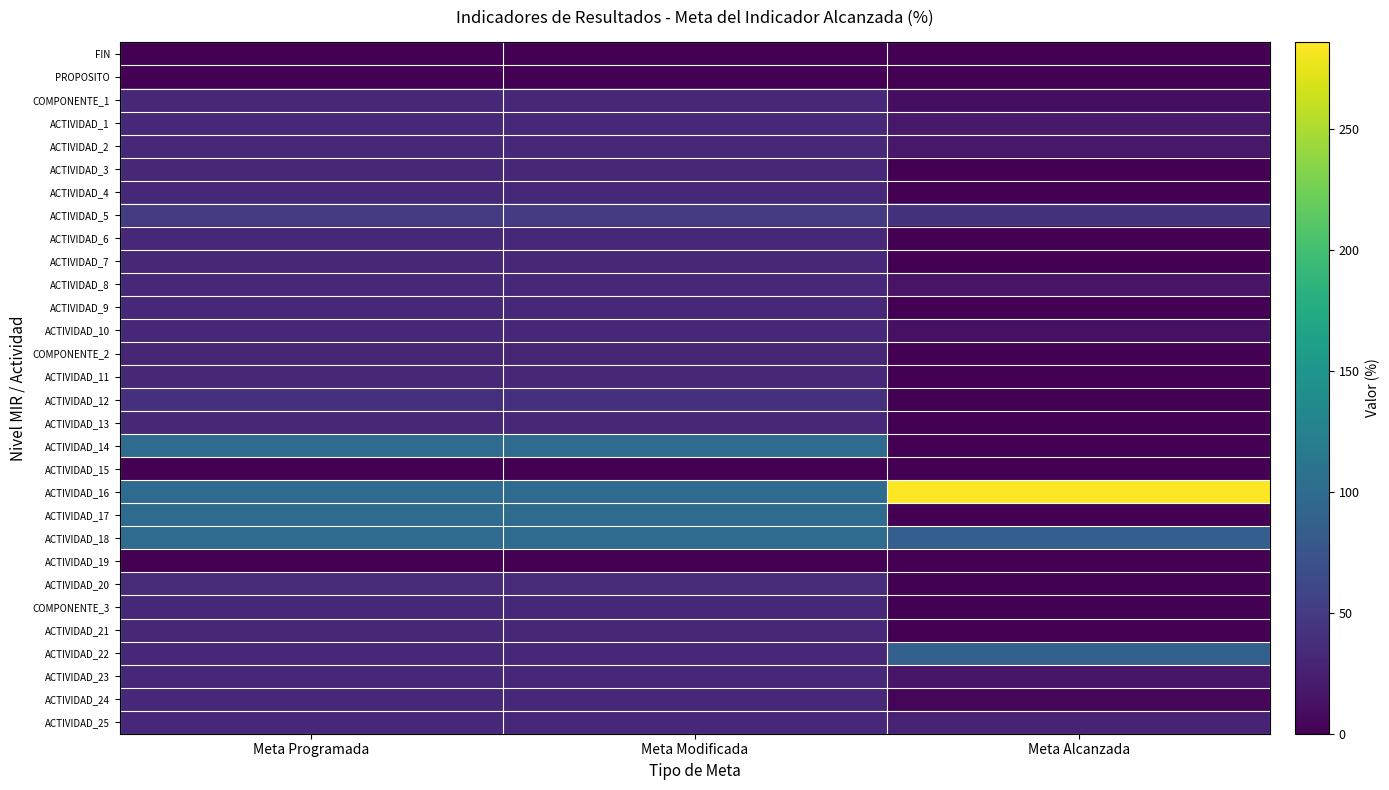

What is the difference between the highest and lowest values at Meta Modificada?

100.0